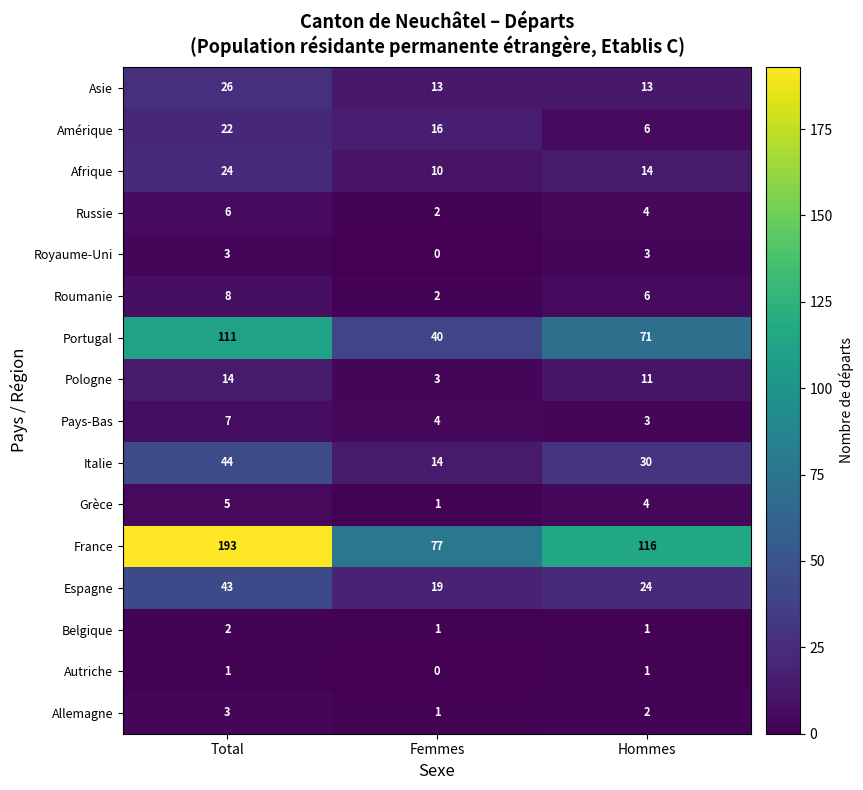

What is the total value across all series at Hommes?

309